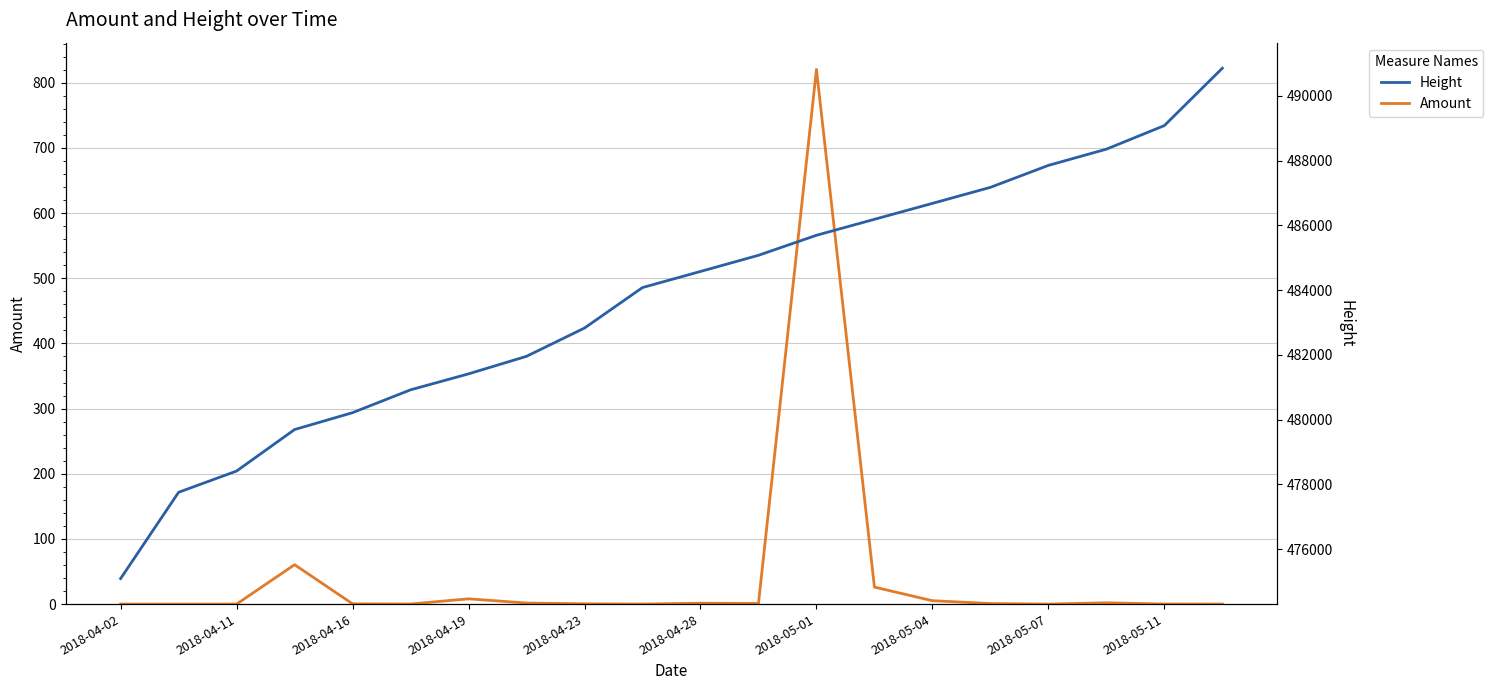

What is the highest value of the Amount series?

820.6